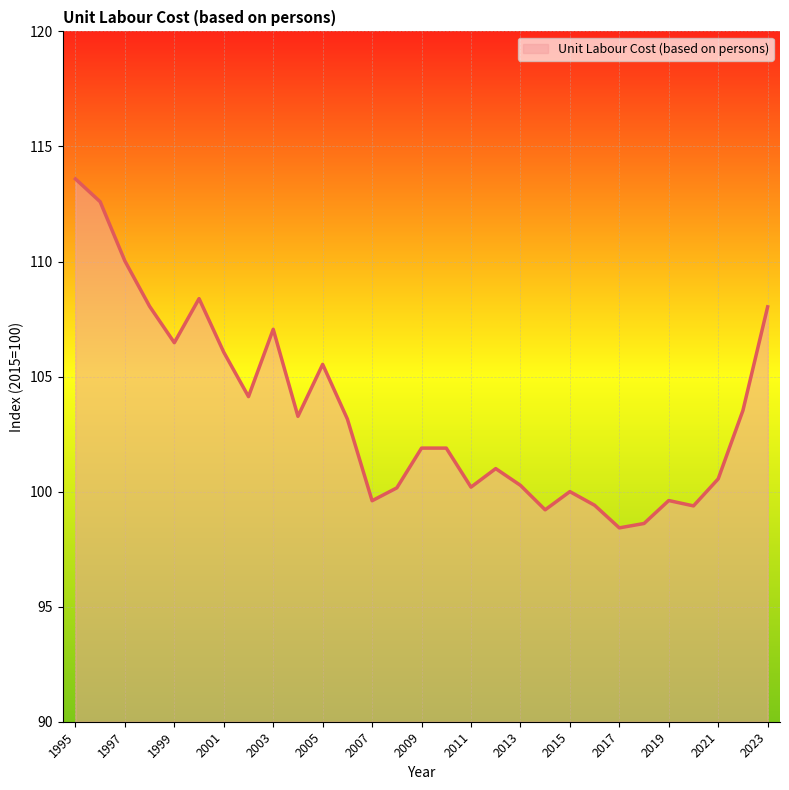

Does the chart display data point markers on the line(s)?

No